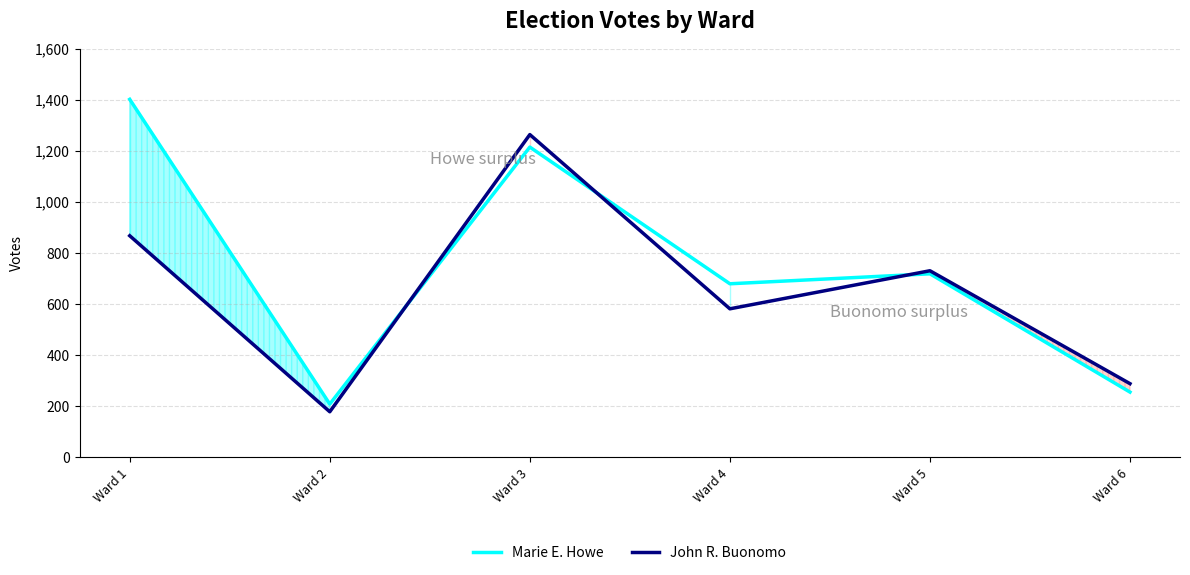

List the labels in order of Marie E. Howe value, largest first.

Ward 1, Ward 3, Ward 5, Ward 4, Ward 6, Ward 2